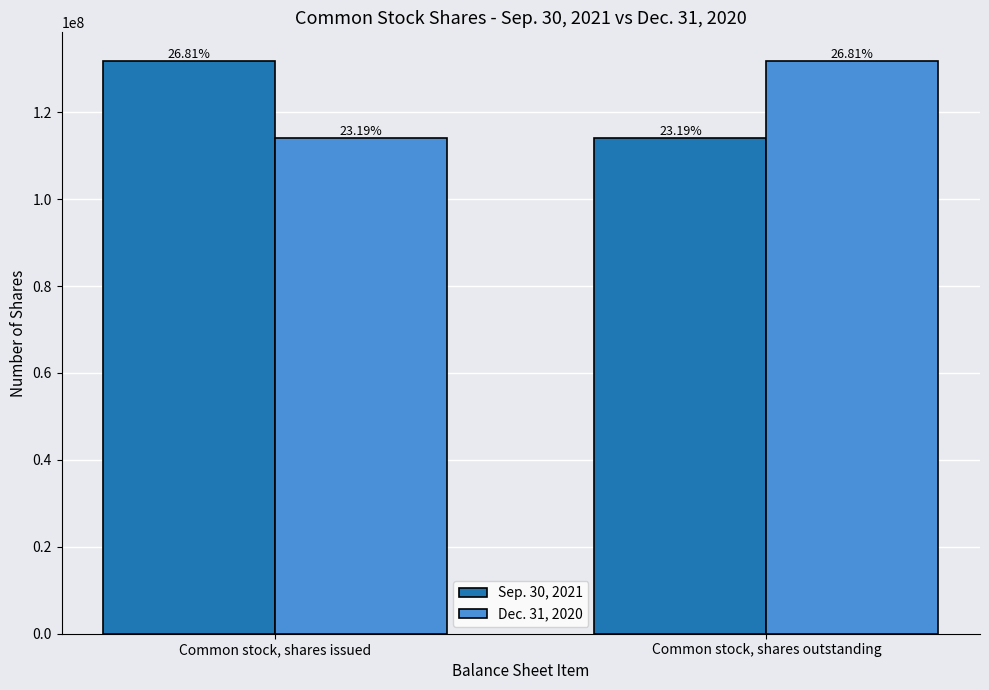

What is the difference between the highest and lowest values at Common stock, shares issued?

17760000